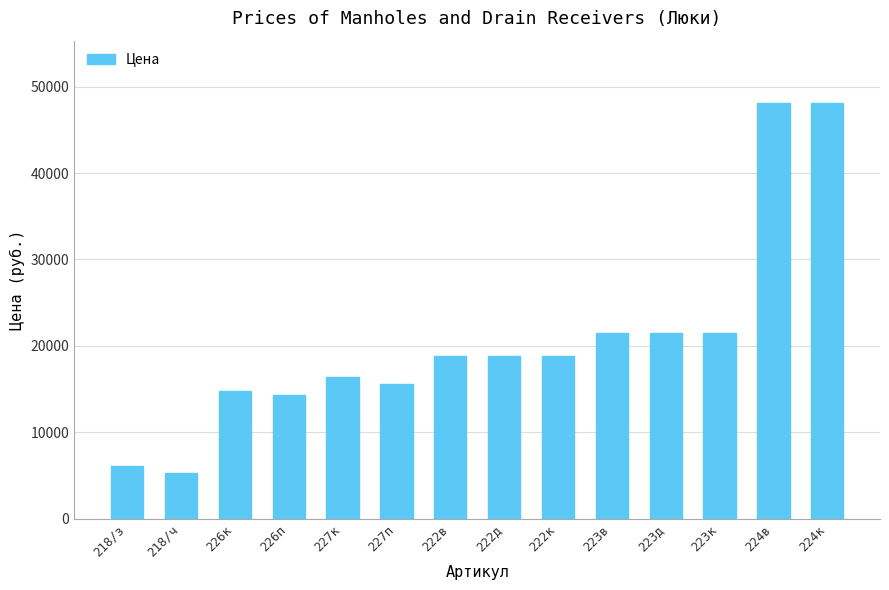

What is the label of the 1st bar from the left?

218/з